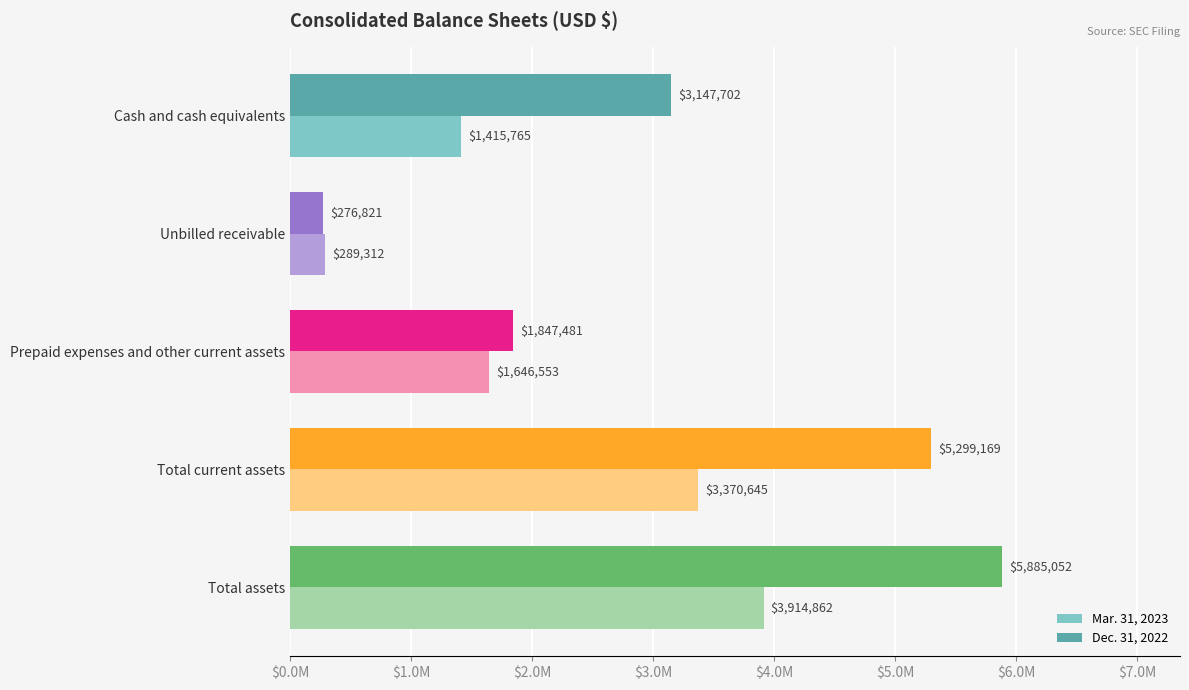

What are all the series names shown in the legend?

Mar. 31, 2023, Dec. 31, 2022